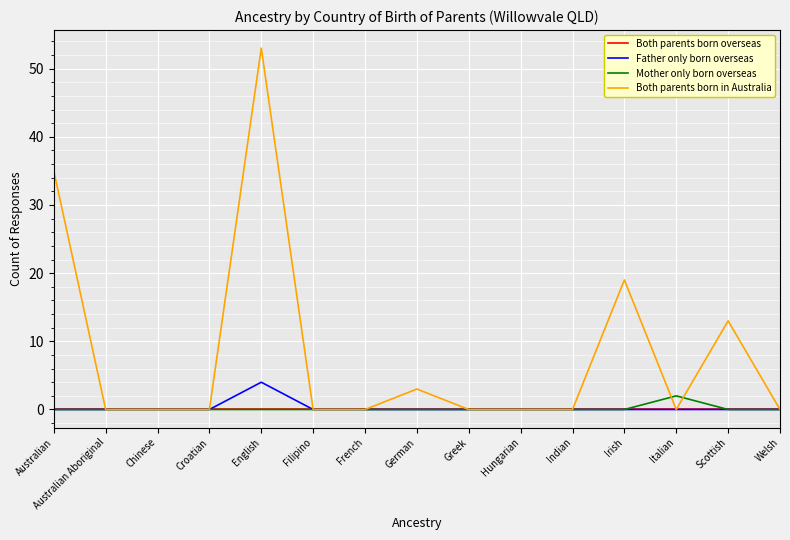

What is the average value of the Both parents born in Australia series?

8